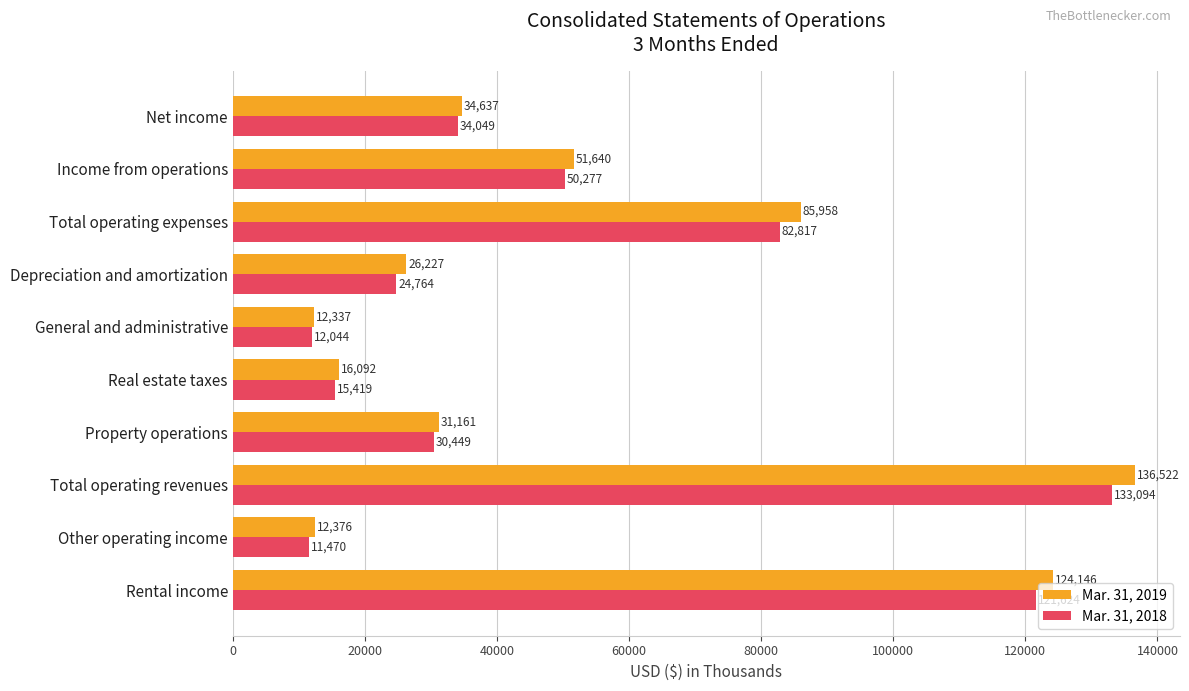

What are all the series names shown in the legend?

Mar. 31, 2019, Mar. 31, 2018